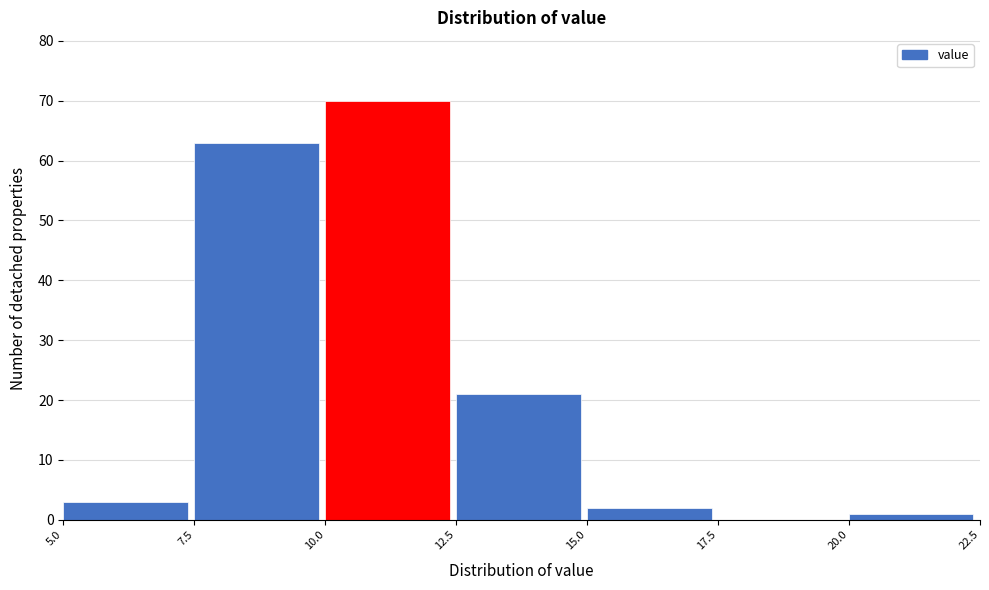

How tall is the bar that spans 5.0 to 7.5 on the x-axis? The values are not printed on the chart, so give them approximately, as read against the axis.

3